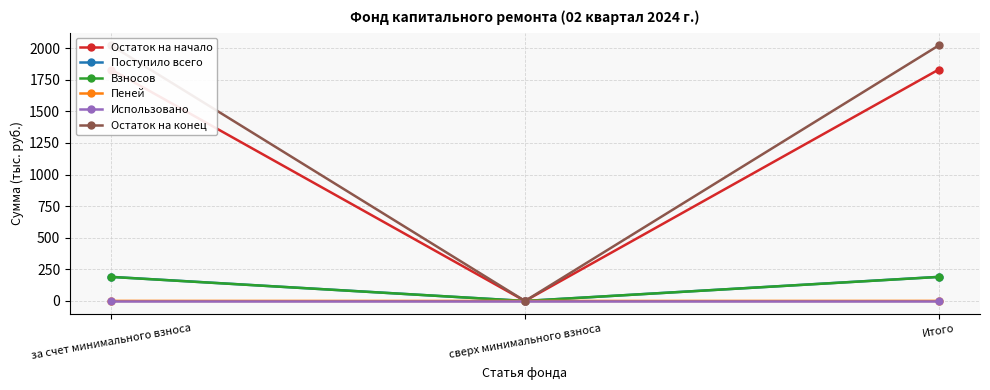

At how many categories does at least one series exceed 1414?

2